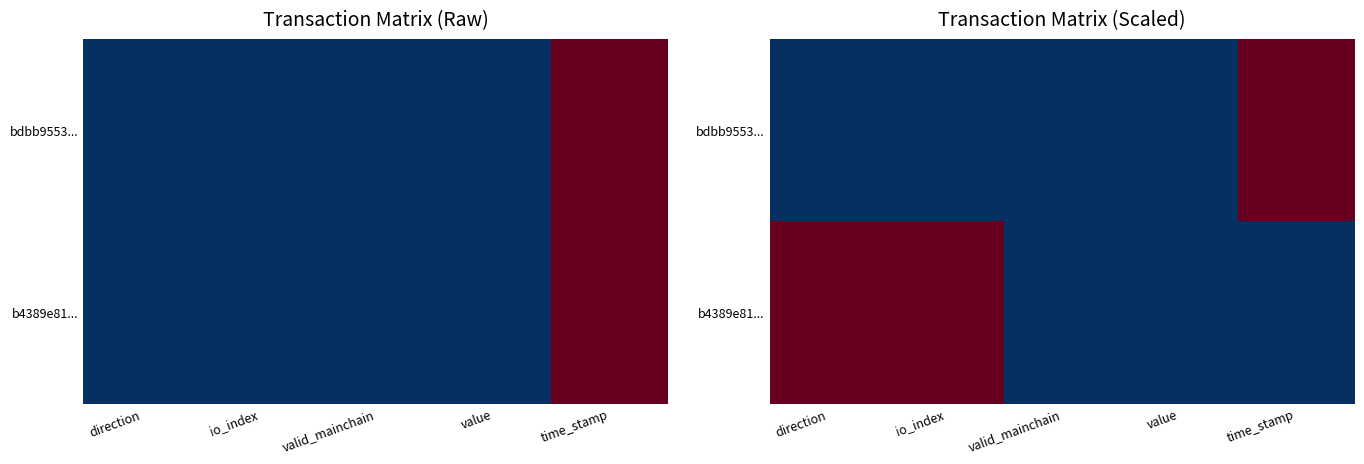

Which series has the largest total across all categories?

b4389e81...